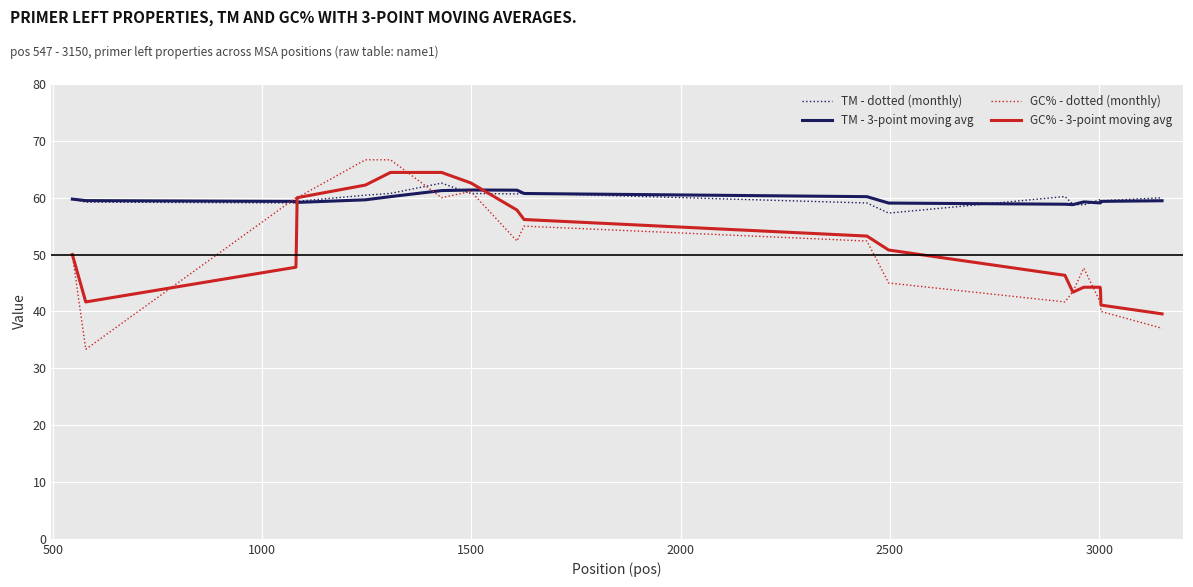

What is the lowest value of the TM - dotted (monthly) series?

57.3